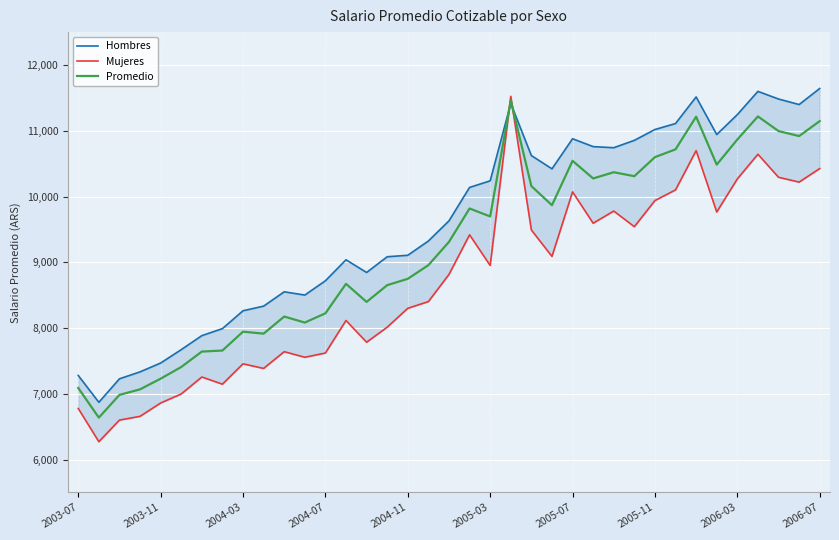

How many times do Mujeres and Promedio cross each other?

2